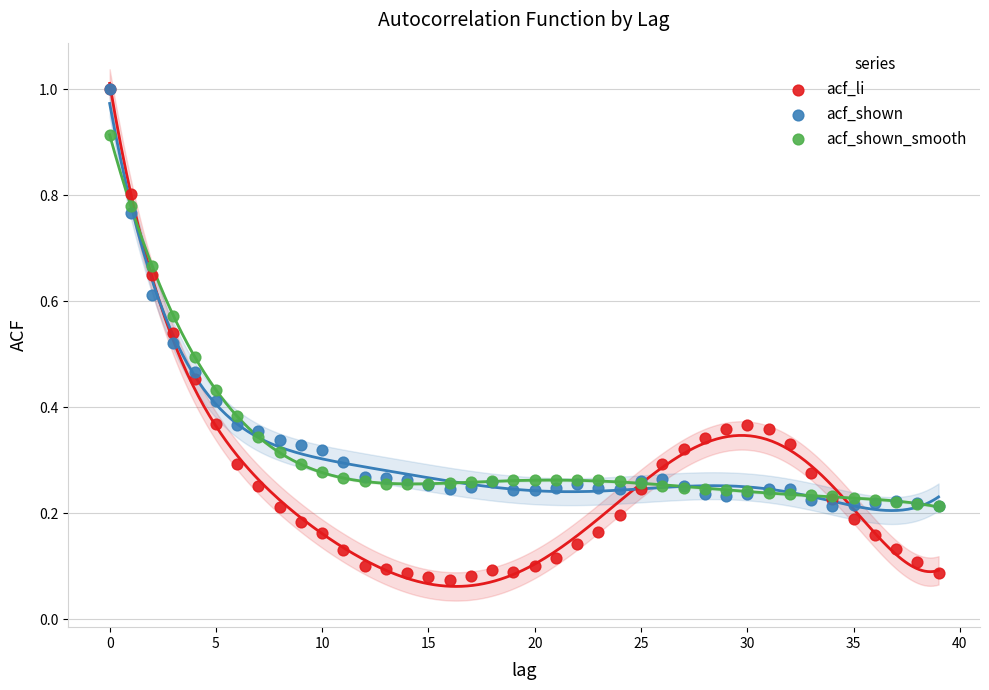

What are all the series names shown in the legend?

acf_li, acf_shown, acf_shown_smooth